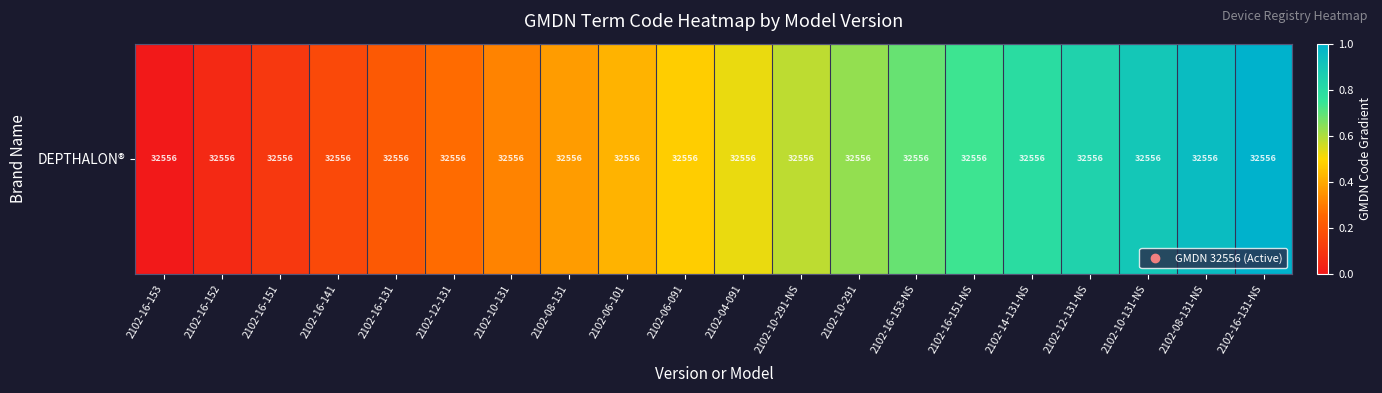

List the labels in order of value, smallest first.

2102-16-153, 2102-16-152, 2102-16-151, 2102-16-141, 2102-16-131, 2102-12-131, 2102-10-131, 2102-08-131, 2102-06-101, 2102-06-091, 2102-04-091, 2102-10-291-NS, 2102-10-291, 2102-16-153-NS, 2102-16-151-NS, 2102-14-131-NS, 2102-12-131-NS, 2102-10-131-NS, 2102-08-131-NS, 2102-16-131-NS